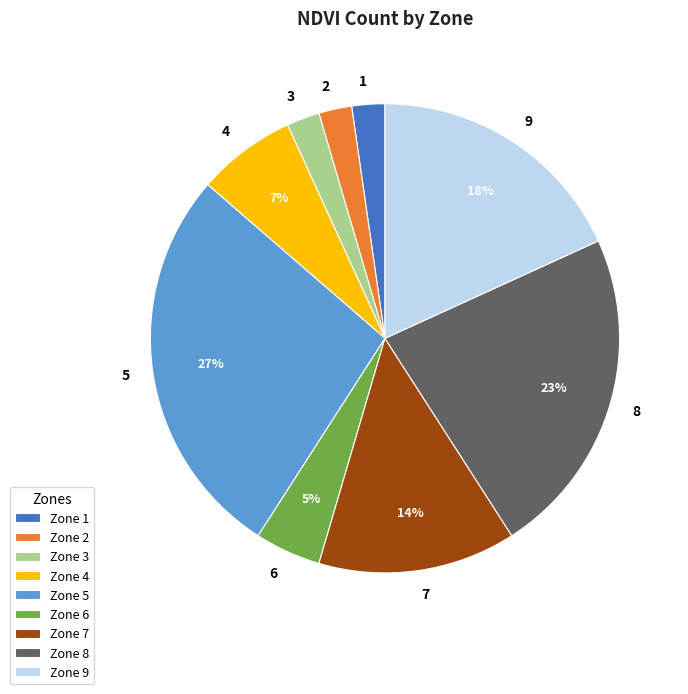

To the nearest percent, what is the difference between the largest and smallest slice percentages?

25%